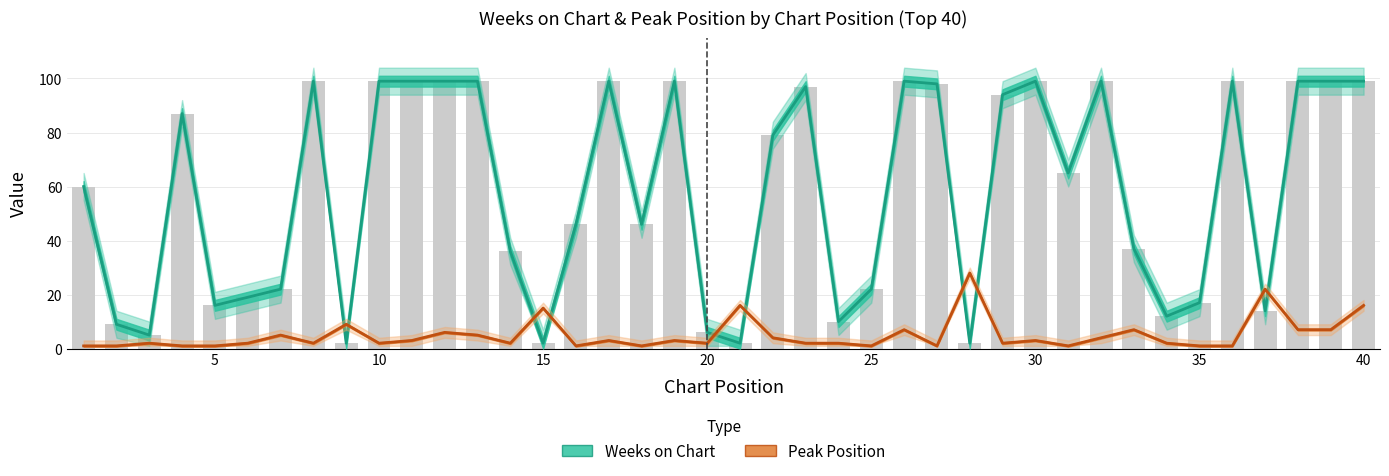

What is the difference between the maximum and minimum values in the Weeks on Chart series?

97